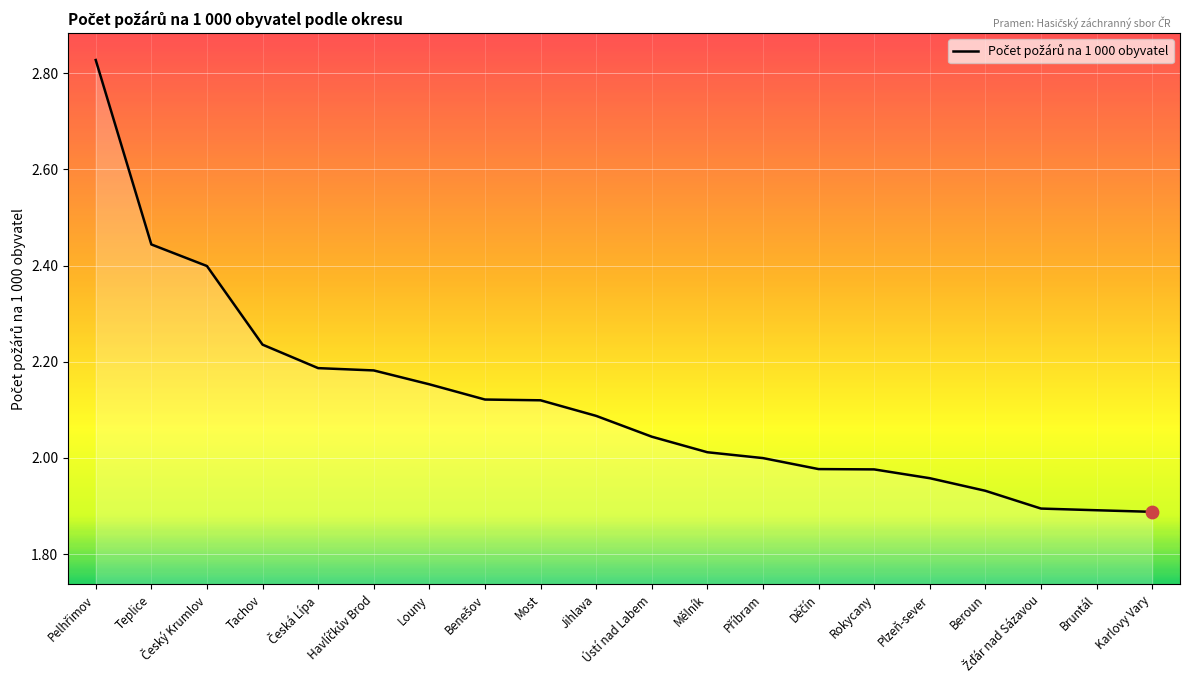

Which has a higher value, Bruntál or Ústí nad Labem?

Ústí nad Labem